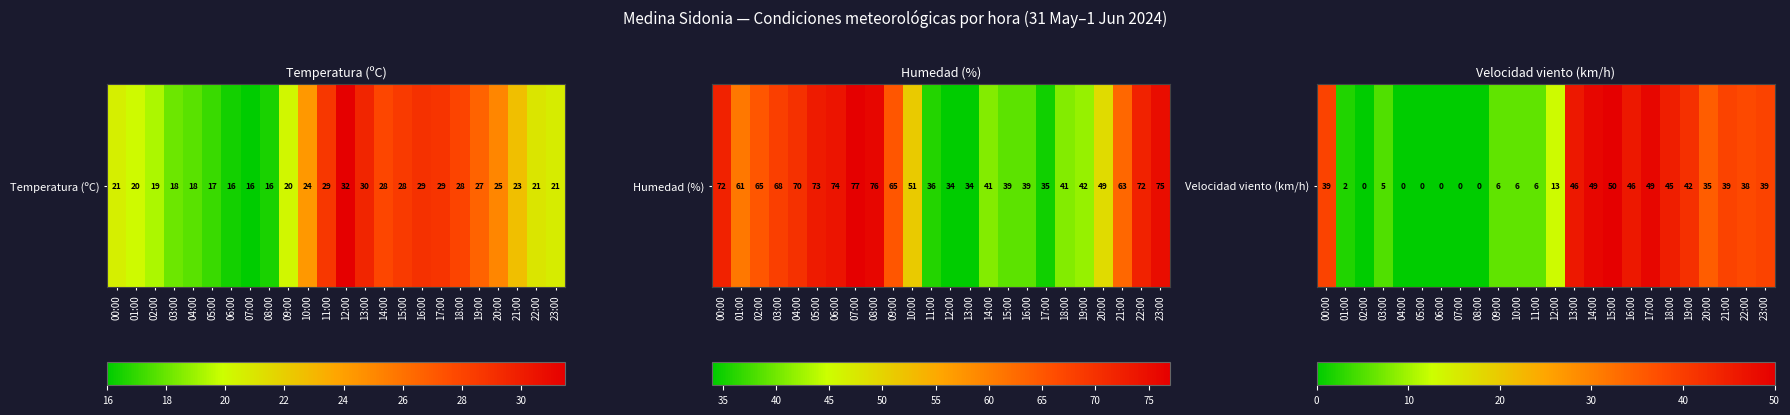

Between 18:00 and 19:00, which is larger?

18:00